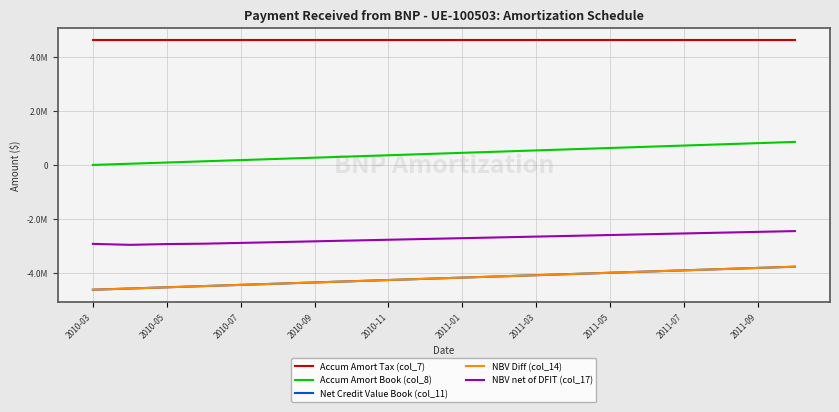

What is the maximum value shown in the chart?

4614625.0